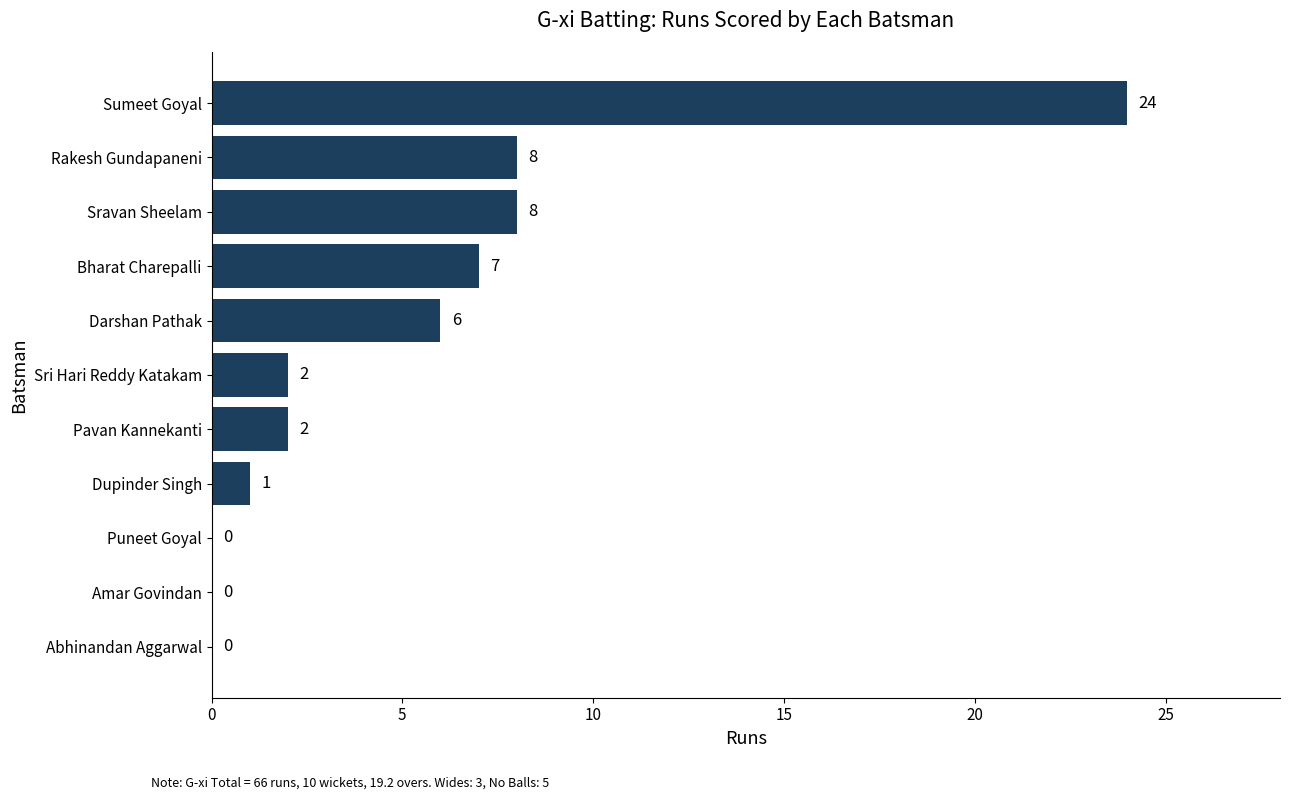

What is the maximum value shown in the chart?

24